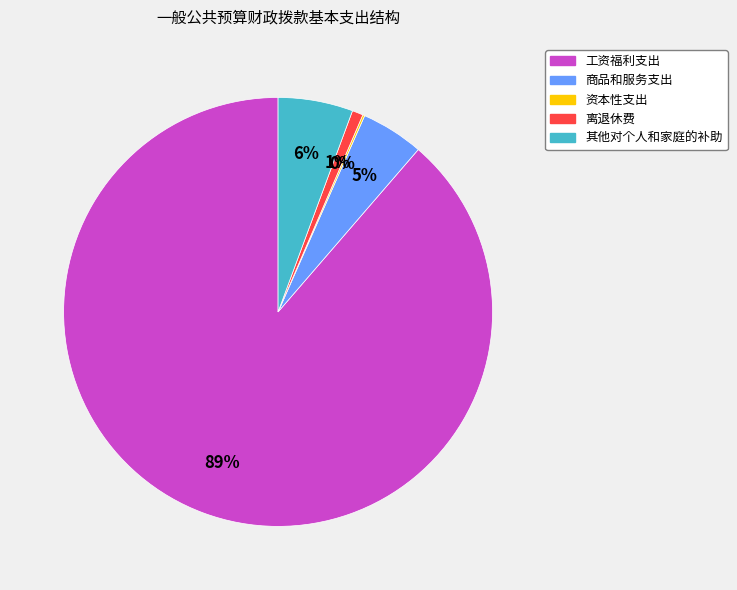

Is there any slice that represents more than half of the pie?

Yes